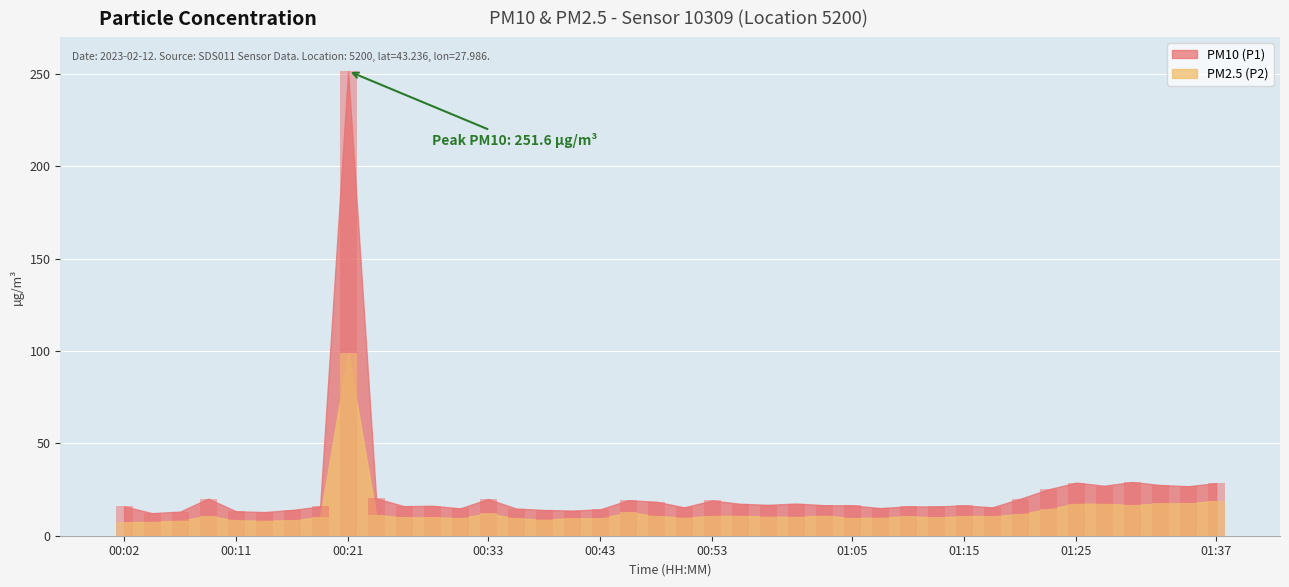

Reading right to left, transcribe all the data shown in this chart.

PM10 (P1): 01:37=28.5	01:35=26.8	01:32=27.5	01:30=29.1	01:28=27.1	01:25=28.7	01:23=25.1	01:20=20.0	01:18=15.3	01:15=16.4	01:13=15.8	01:10=15.9	01:08=15.0	01:05=16.4	01:03=16.5	01:00=17.4	00:58=16.7	00:56=17.3	00:53=19.1	00:51=15.4	00:48=18.4	00:46=19.2	00:43=14.3	00:41=13.6	00:38=13.9	00:36=14.7	00:33=19.9	00:31=14.8	00:29=16.2	00:26=16.0	00:24=20.2	00:21=251.6	00:19=15.8	00:16=14.0	00:14=12.8	00:11=13.2	00:09=20.1	00:06=13.1	00:04=12.2	00:02=15.9
PM2.5 (P2): 01:37=18.9	01:35=17.6	01:32=17.5	01:30=16.6	01:28=17.3	01:25=17.4	01:23=14.5	01:20=11.7	01:18=10.6	01:15=10.7	01:13=9.9	01:10=10.6	01:08=9.8	01:05=9.6	01:03=10.9	01:00=10.2	00:58=10.4	00:56=10.8	00:53=10.7	00:51=9.8	00:48=10.7	00:46=12.7	00:43=9.4	00:41=9.5	00:38=8.7	00:36=9.4	00:33=12.1	00:31=9.6	00:29=9.9	00:26=9.9	00:24=11.2	00:21=98.9	00:19=10.0	00:16=8.3	00:14=8.2	00:11=8.3	00:09=10.8	00:06=8.2	00:04=7.6	00:02=7.2